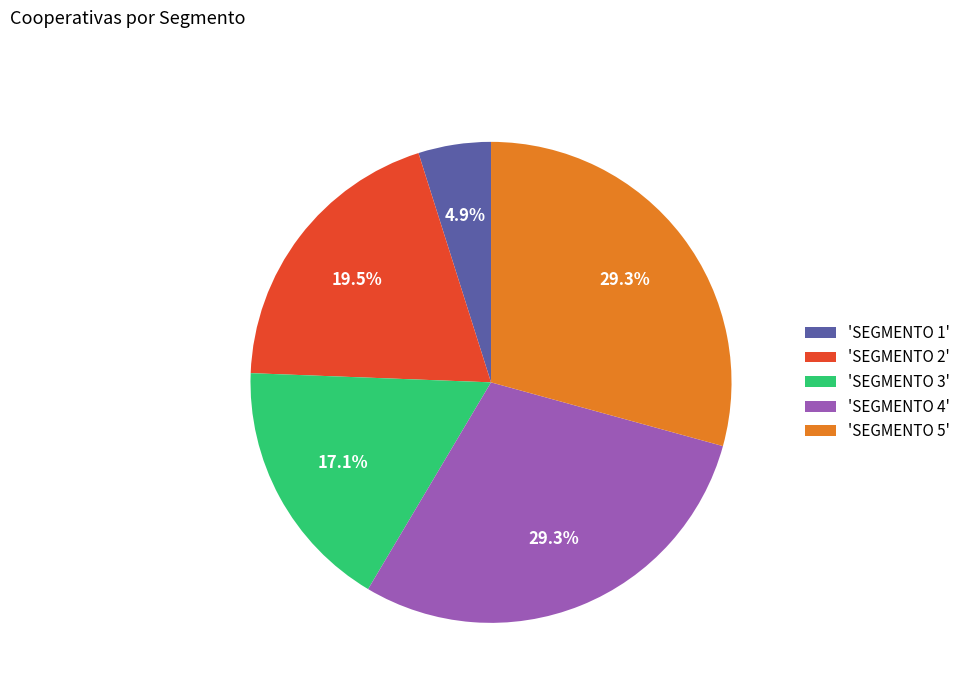

Does any single category account for the majority?

No